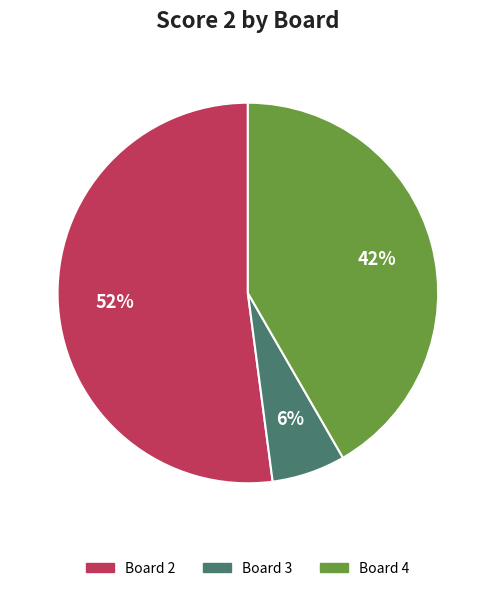

To the nearest percent, what is the difference between the largest and smallest slice percentages?

46%